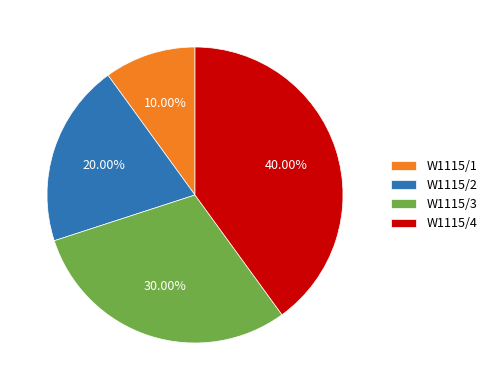

Approximately how many times larger is the value at W1115/3 compared to W1115/1?

3.0